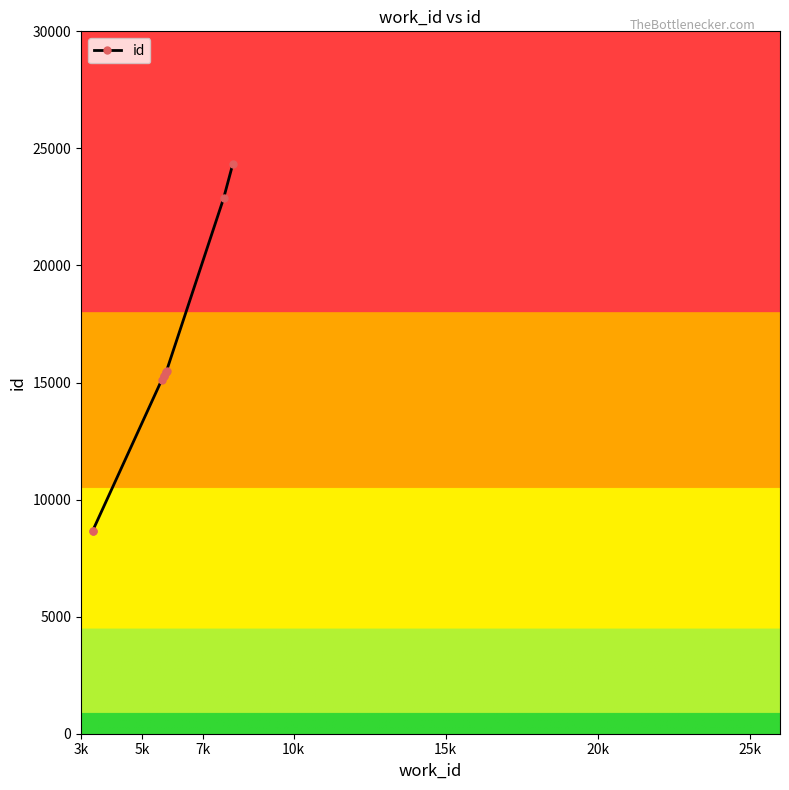

What is the maximum value shown in the chart?

24353